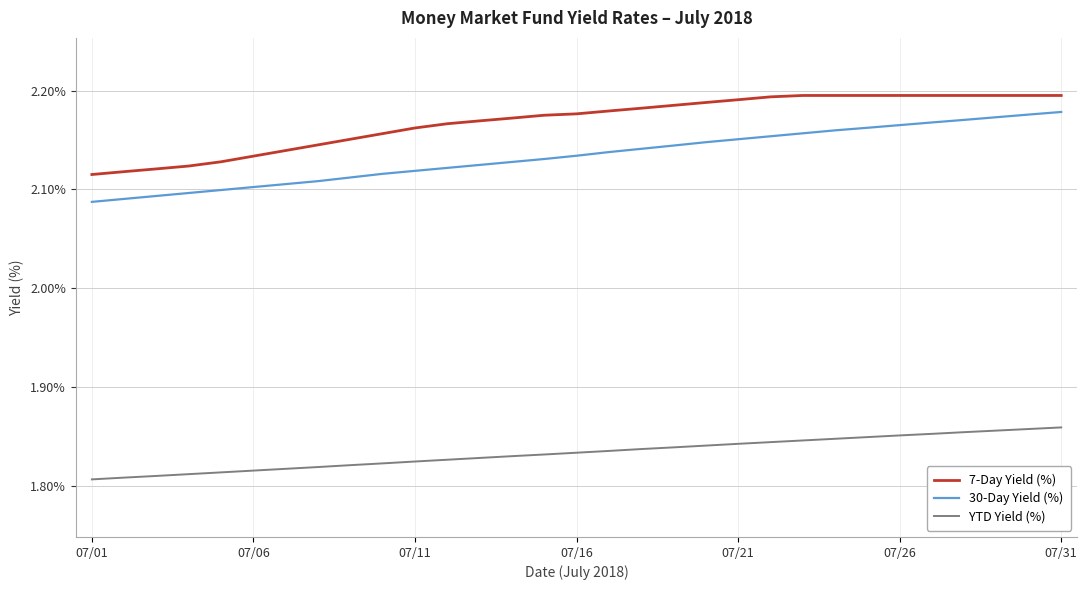

True or false: 7-Day Yield (%) and YTD Yield (%) cross at least once.

False